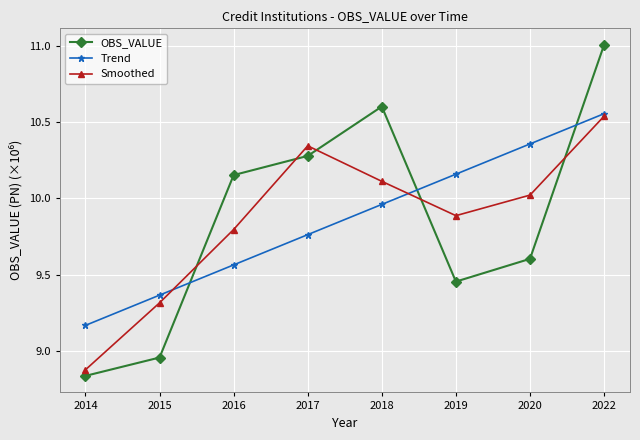

At which label is Trend closest to 9?

2014